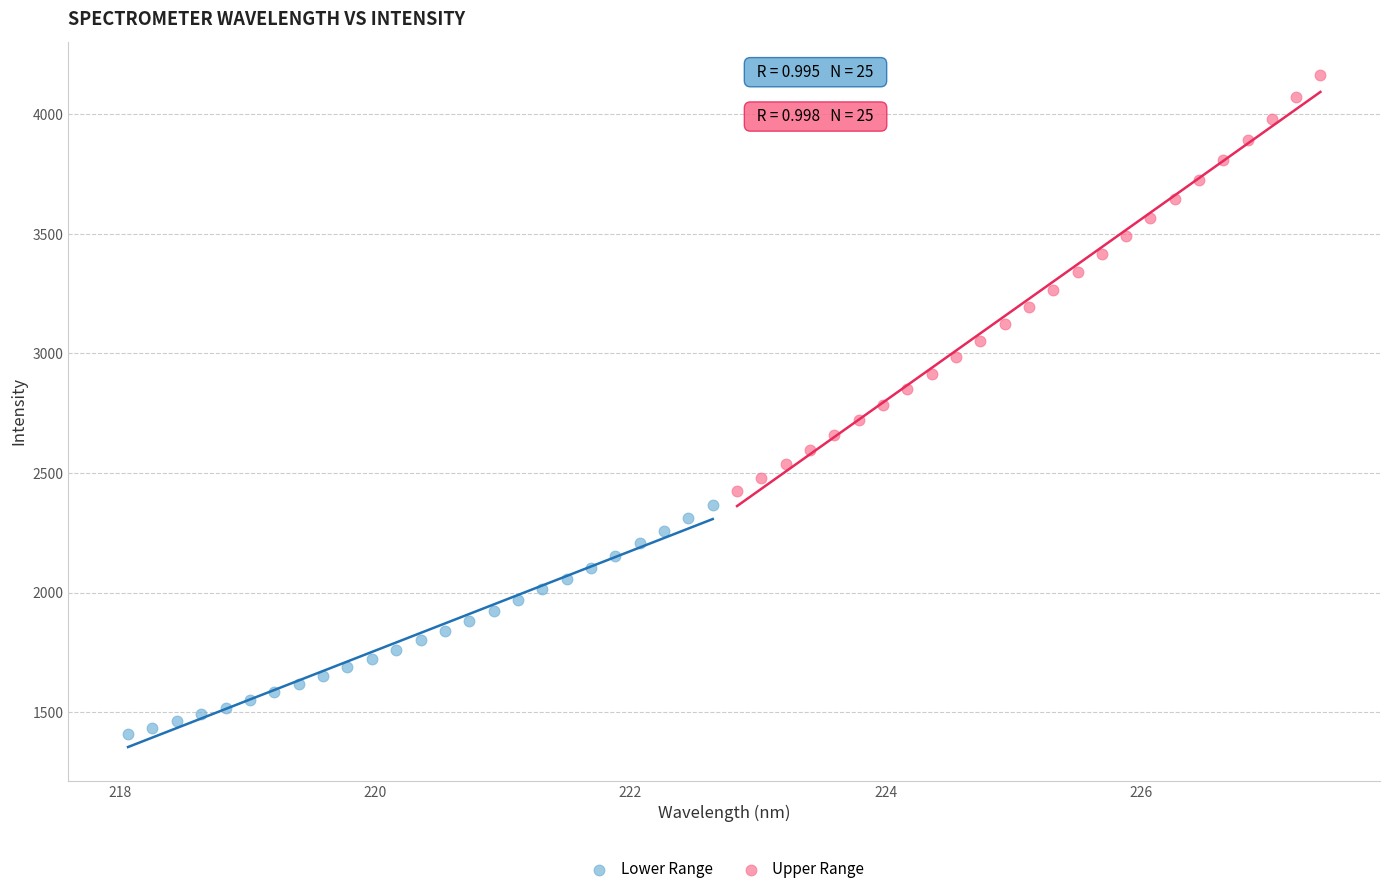

Which series reaches the minimum Y coordinate?

Lower Range